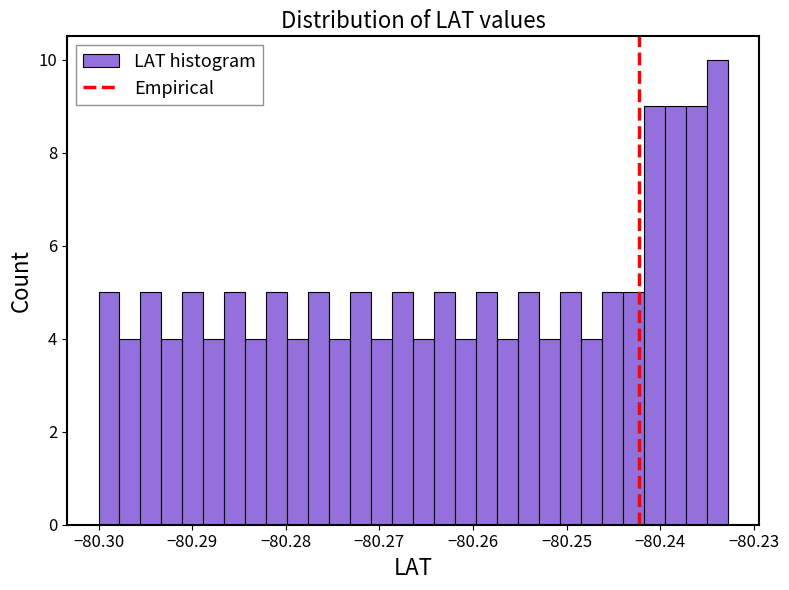

Around what value on the x-axis is the tallest bar? Give the approximate position of its centre, as read against the axis.

-80.234